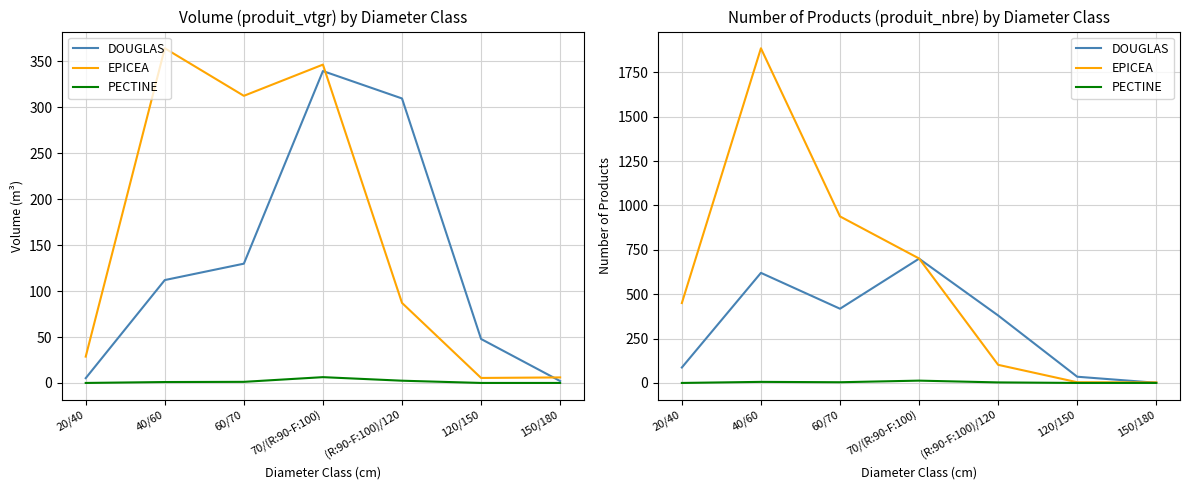

What is the label of the 5th point from the right?

60/70